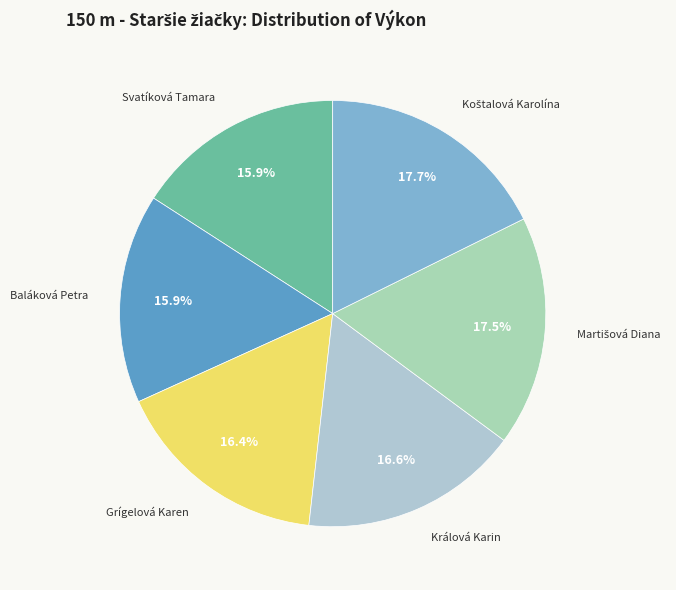

How many segments does this pie chart have?

6